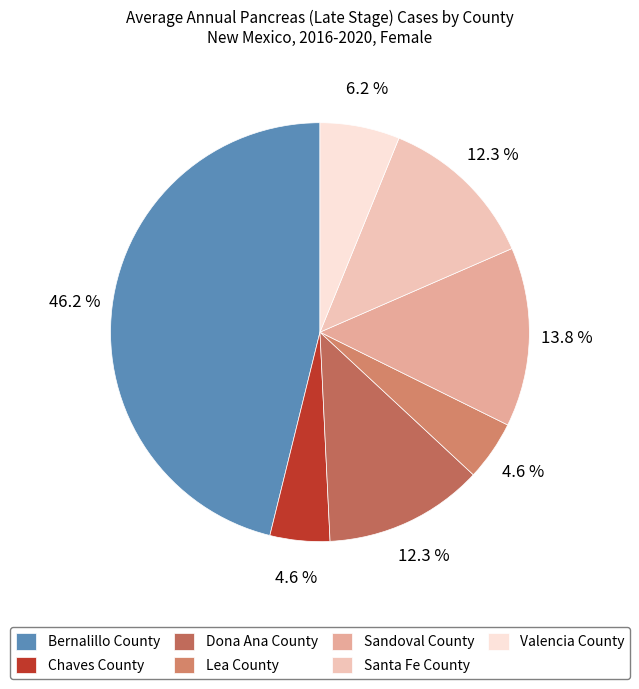

Combined, what portion of the pie is Sandoval County and Dona Ana County?

26.2%